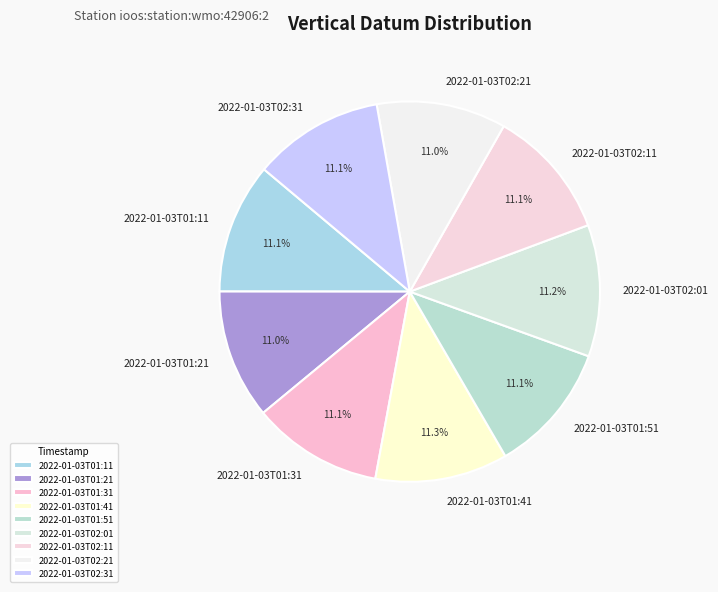

How many segments does this pie chart have?

9